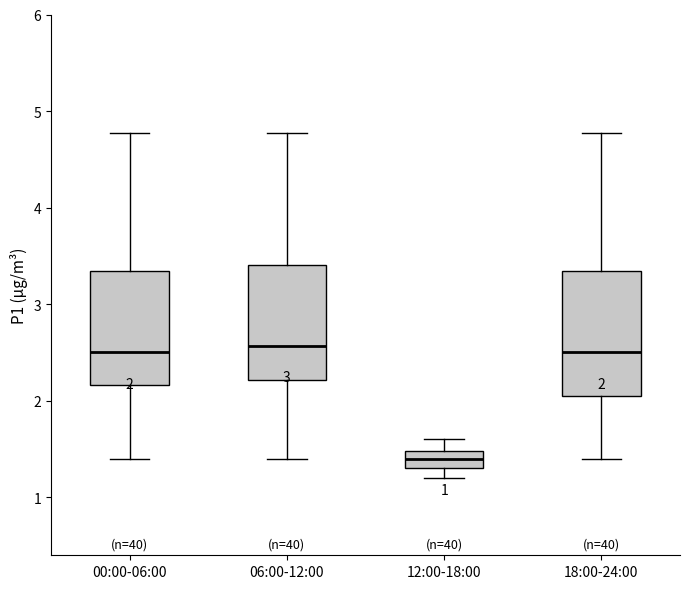

Which box has the lowest median line?

12:00-18:00